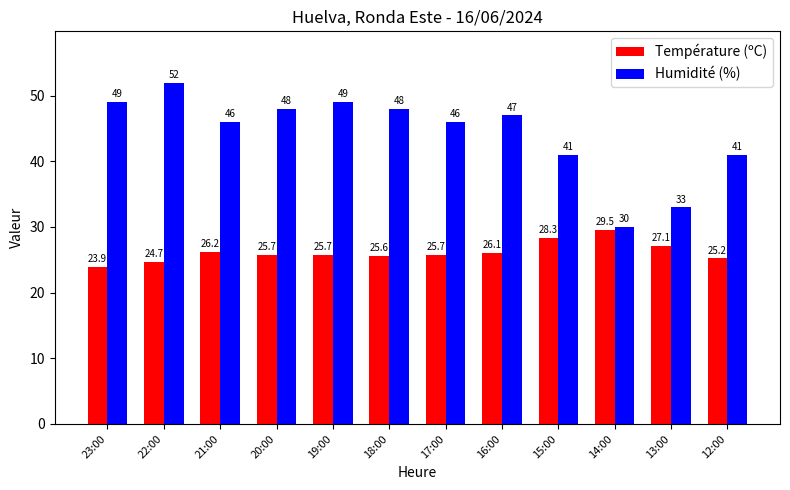

What is the sum of all Température (ºC) values?

313.7